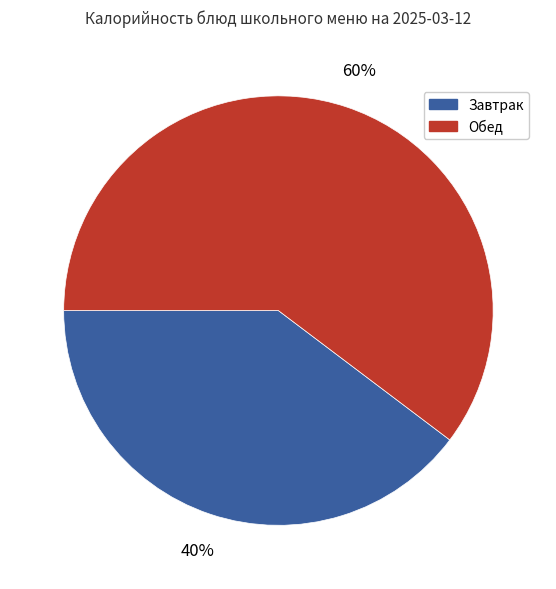

To the nearest percent, what is the average slice percentage?

50%